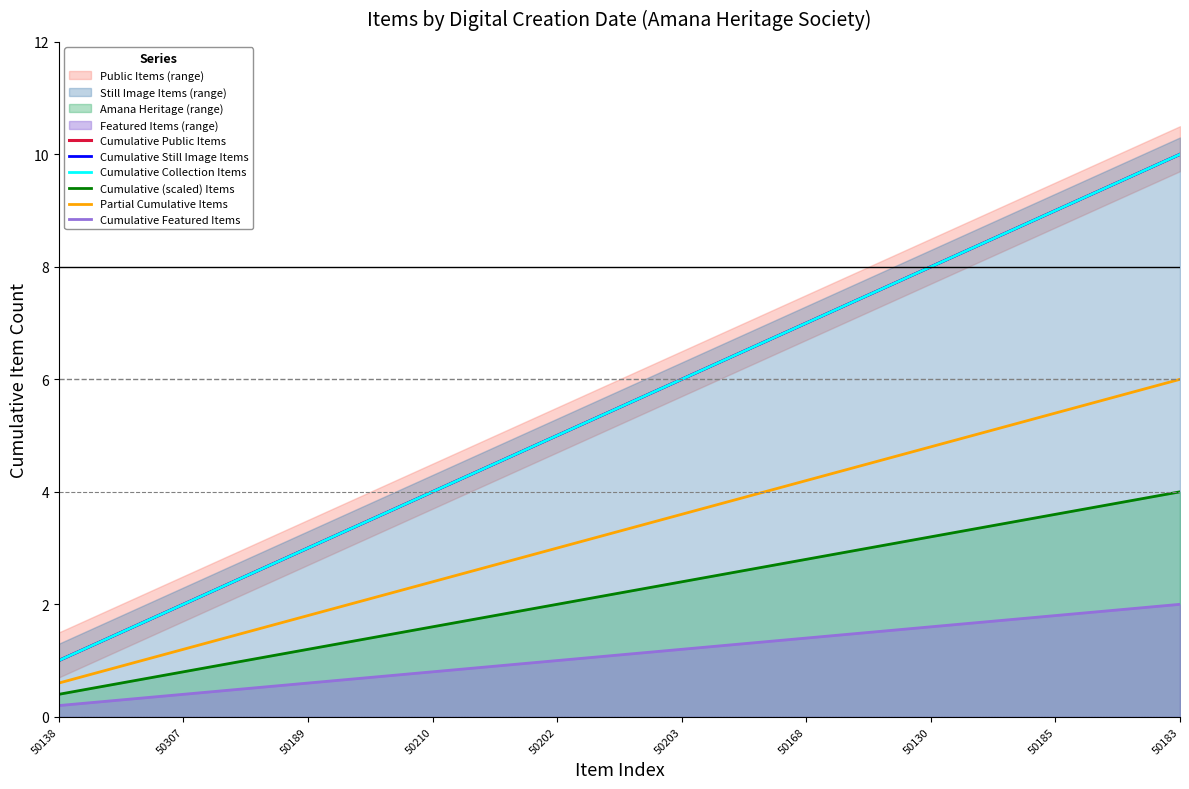

What position from the left is 50203?

6